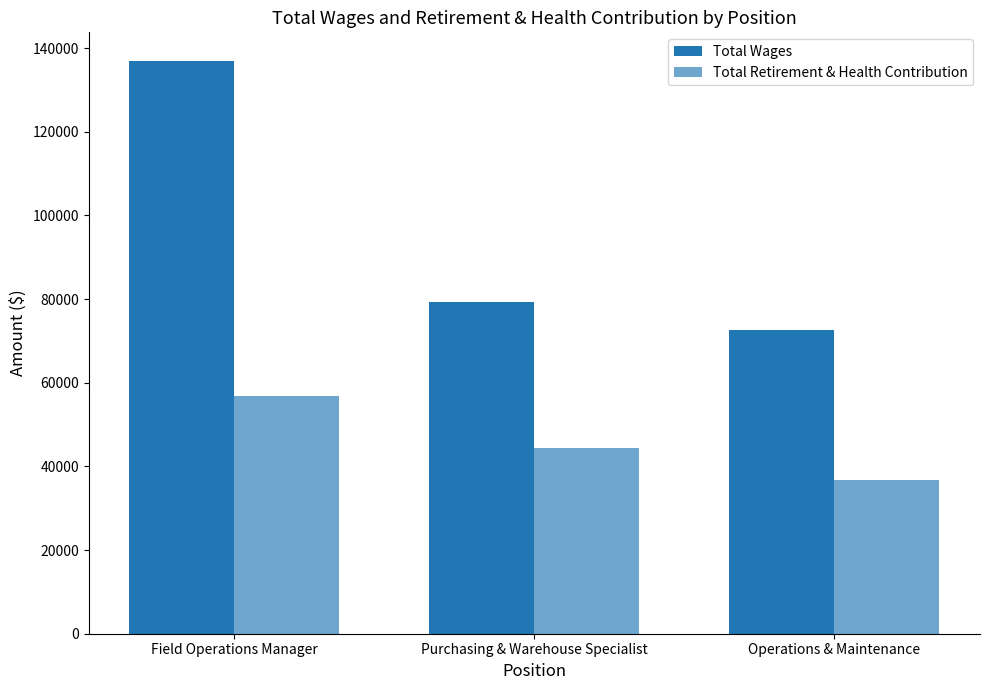

How many bars are there in each group?

2